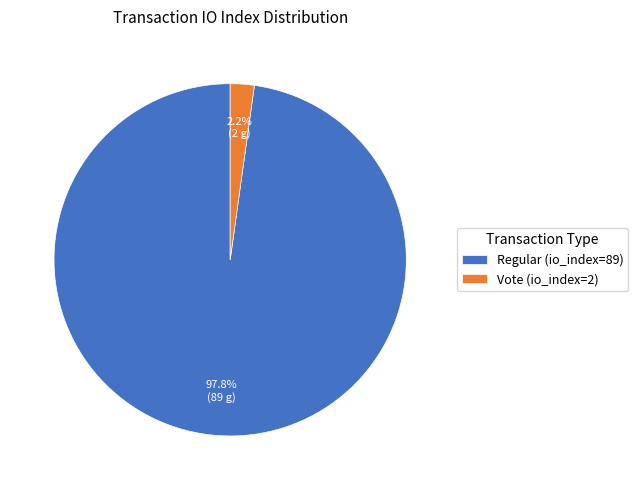

To the nearest percent, what is the combined percentage of Regular (io_index=89) and Vote (io_index=2)?

100%